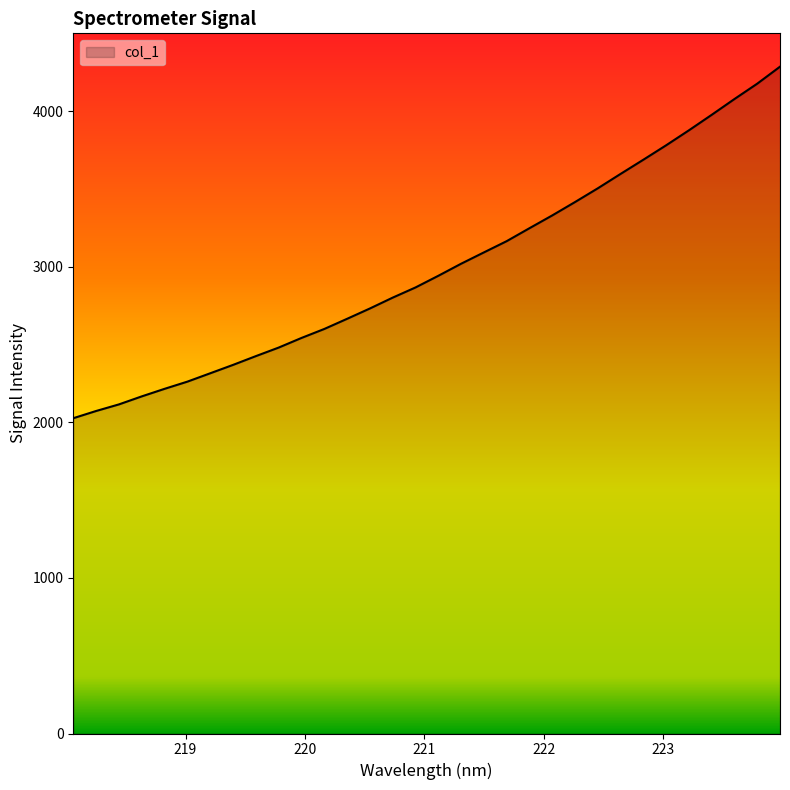

What is the smallest value displayed?

2026.7